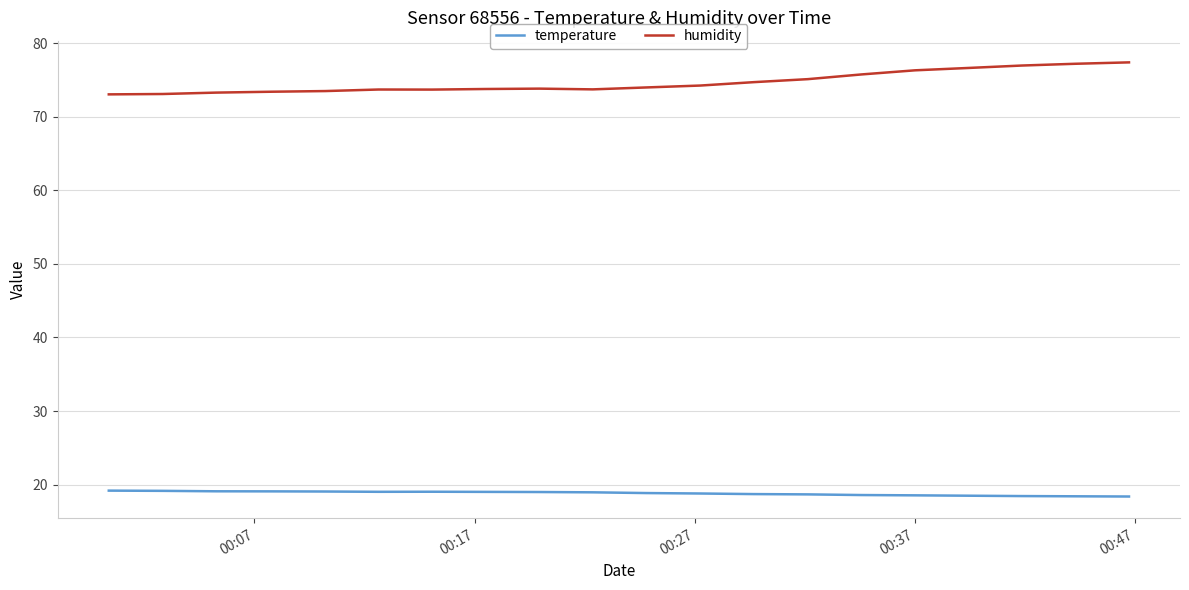

List the series in order of their peak value, highest first.

humidity, temperature